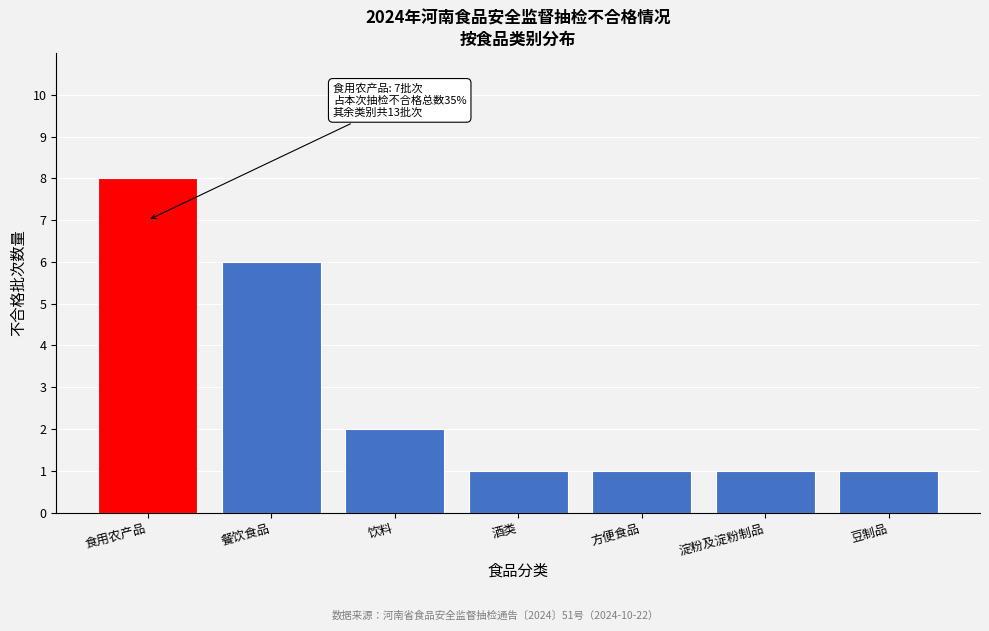

Reading right to left, transcribe all the data shown in this chart.

豆制品=1	淀粉及淀粉制品=1	方便食品=1	酒类=1	饮料=2	餐饮食品=6	食用农产品=8